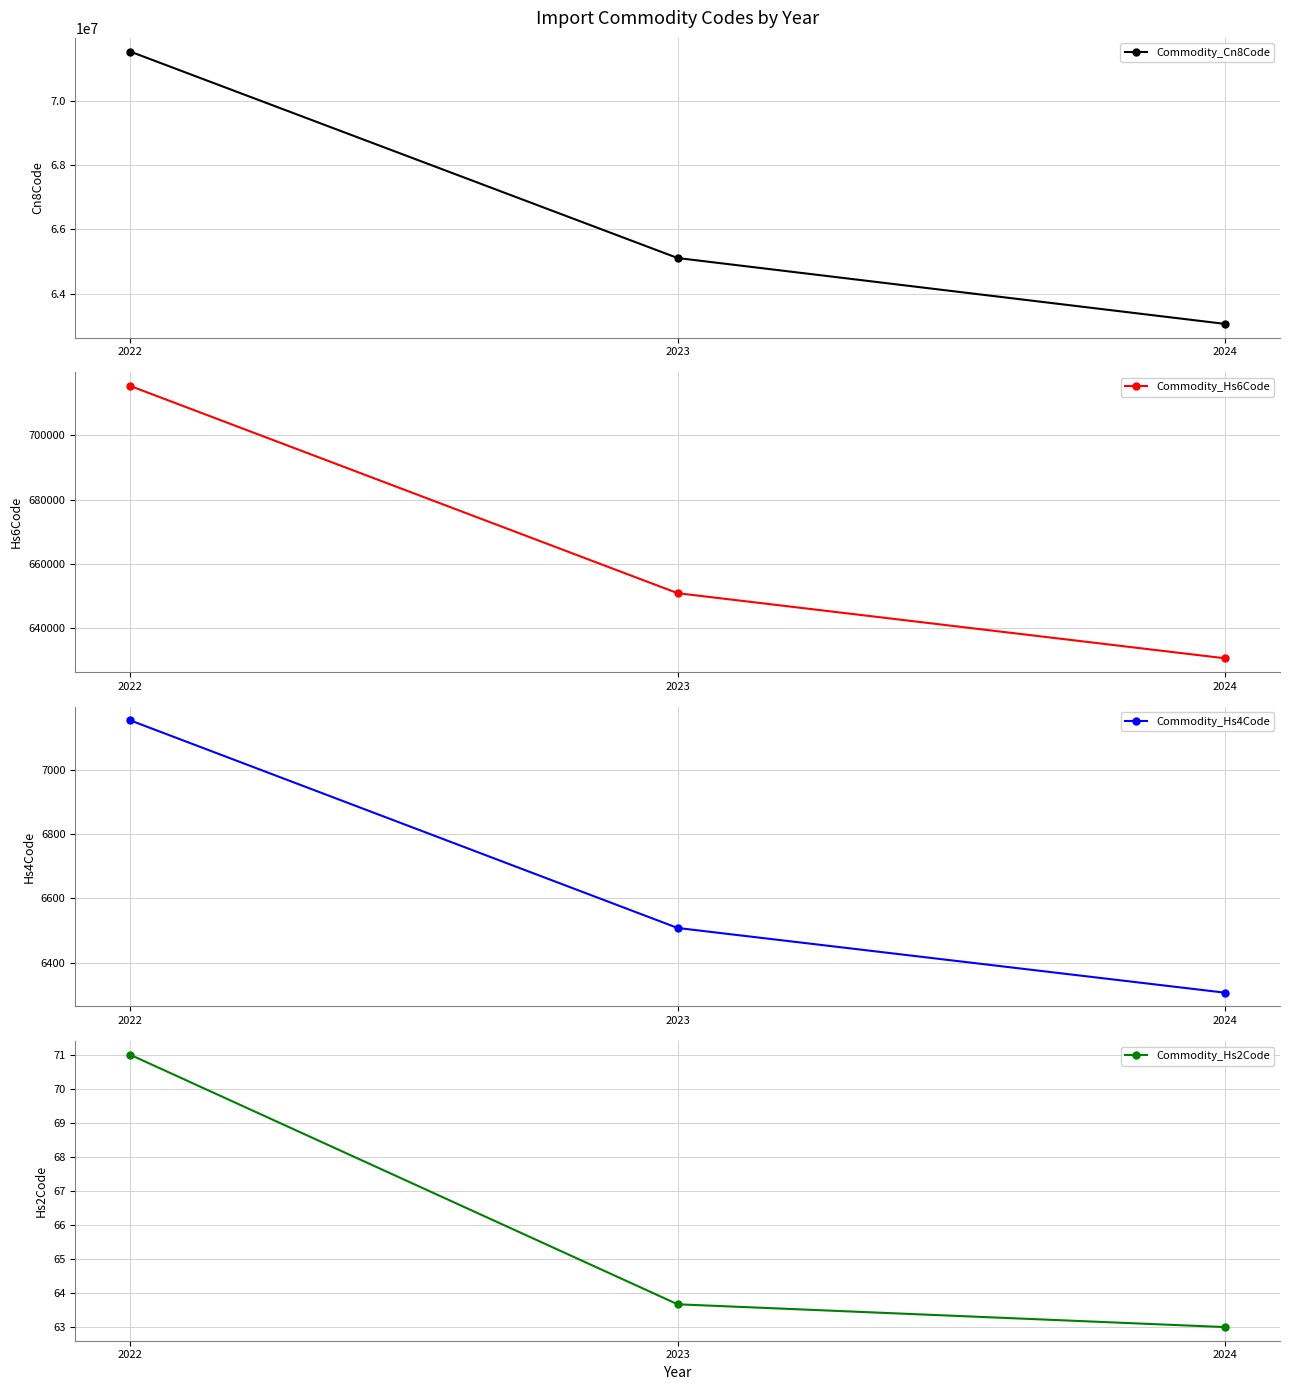

At which label does Commodity_Hs4Code first exceed 6507?

2022